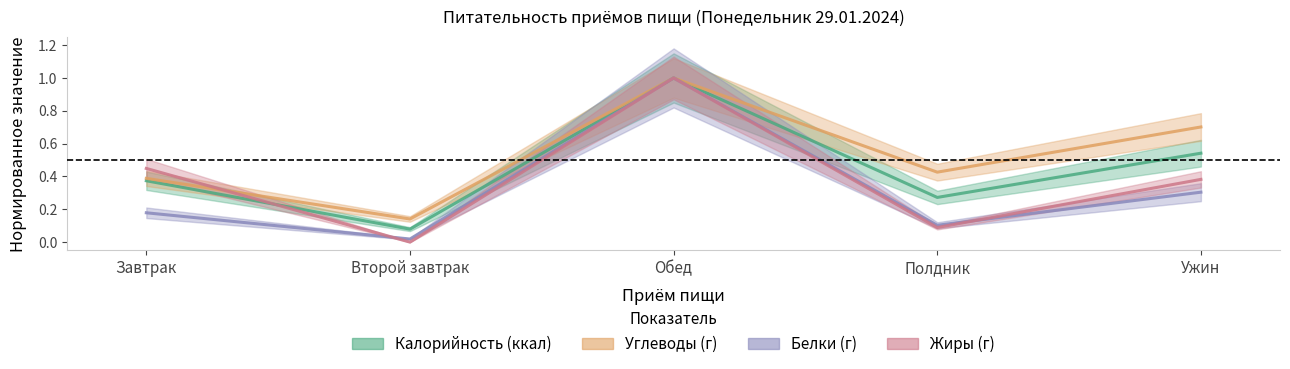

Reading left to right, extract all data points from this chart.

Калорийность: 0.4	0.1	1.0	0.3	0.5
Углеводы: 0.4	0.1	1.0	0.4	0.7
Белки: 0.2	0.0	1.0	0.1	0.3
Жиры: 0.4	0.0	1.0	0.1	0.4